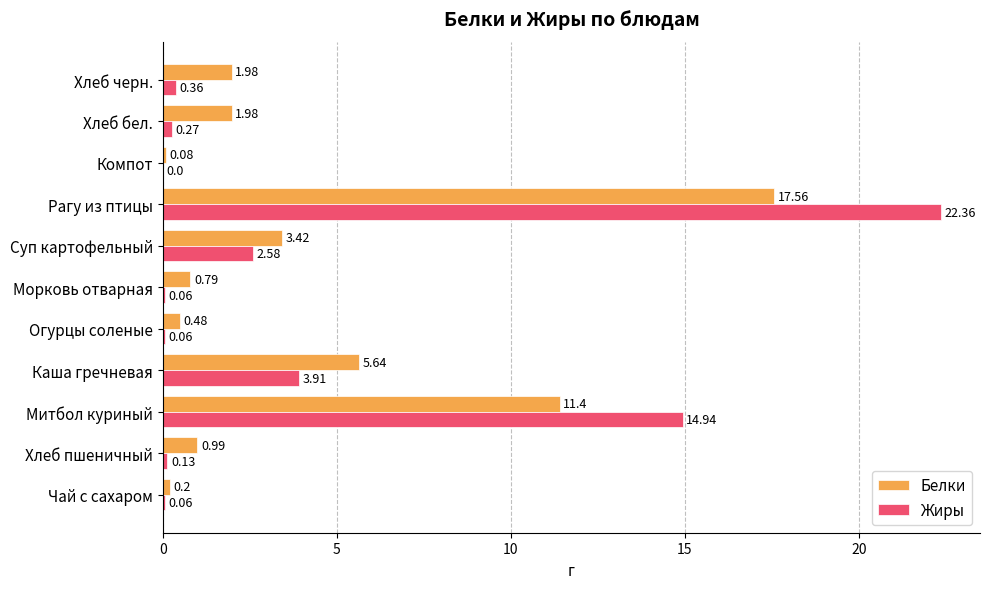

At which label is Жиры closest to 11?

Митбол куриный